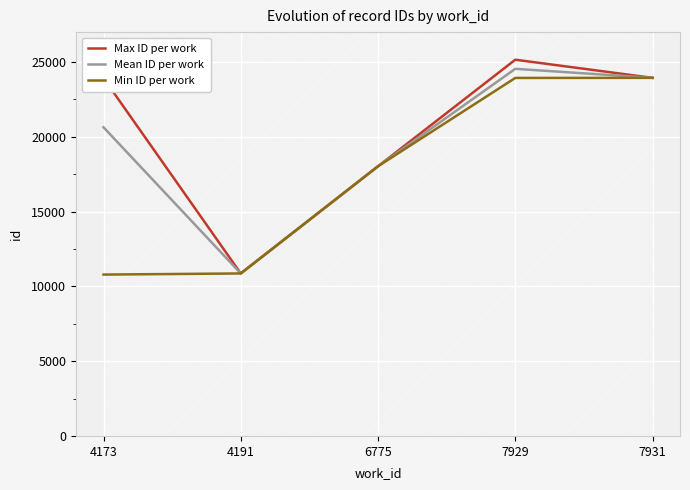

What are all the series names shown in the legend?

Max ID per work, Mean ID per work, Min ID per work